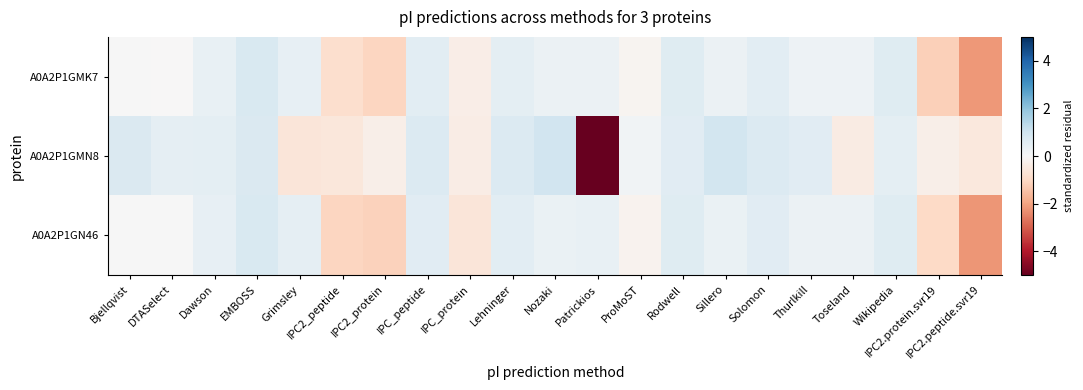

Which category has the highest value across all series?

Nozaki